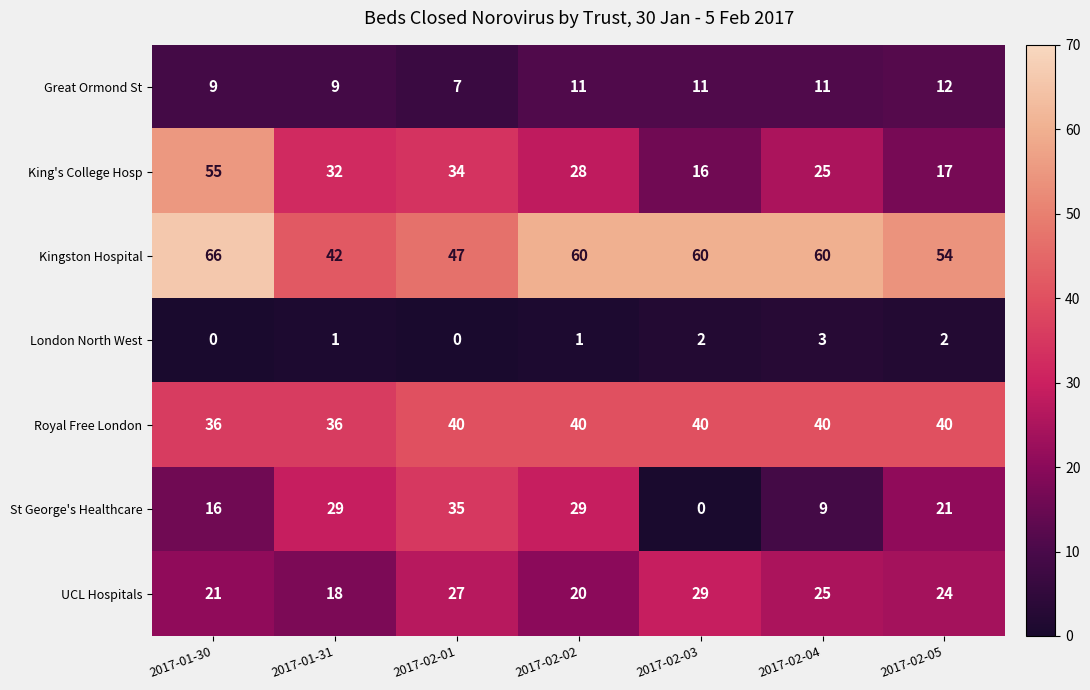

Between 2017-02-02 and 2017-02-05, which series saw the biggest shift?

King's College Hosp